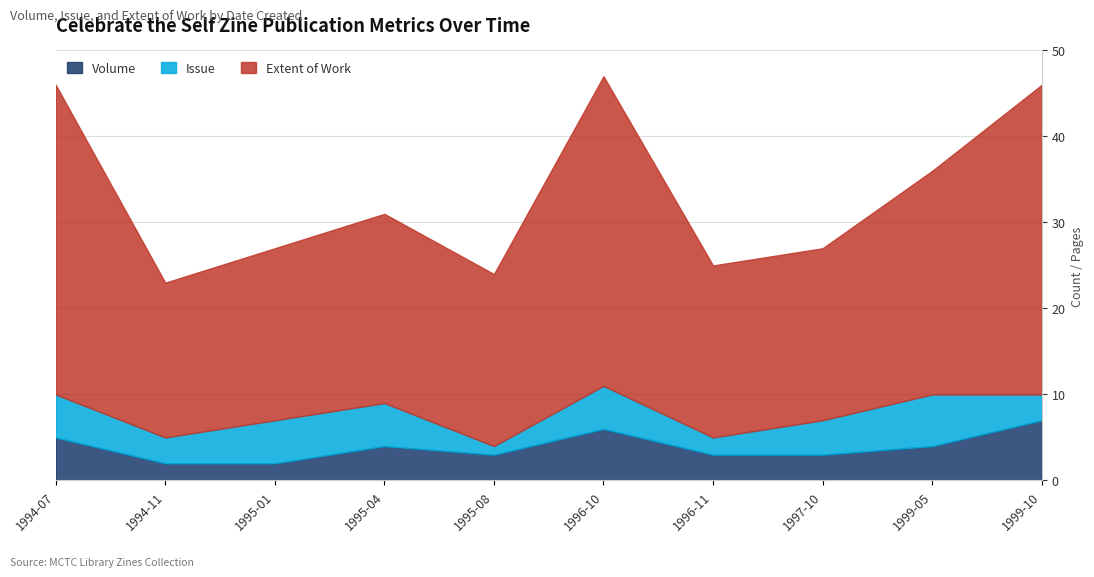

What position from the right is 1997-10?

3